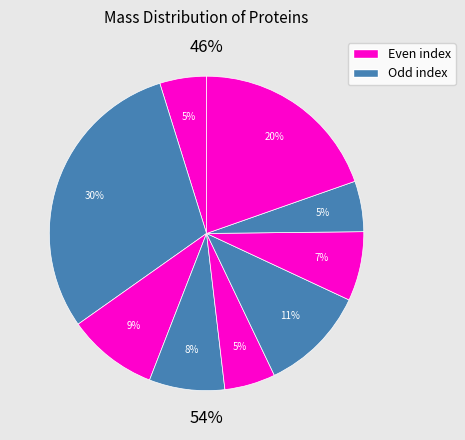

Is the sum of A0A7G5CIR0 and A0A7G5CIQ6 greater than half?

No